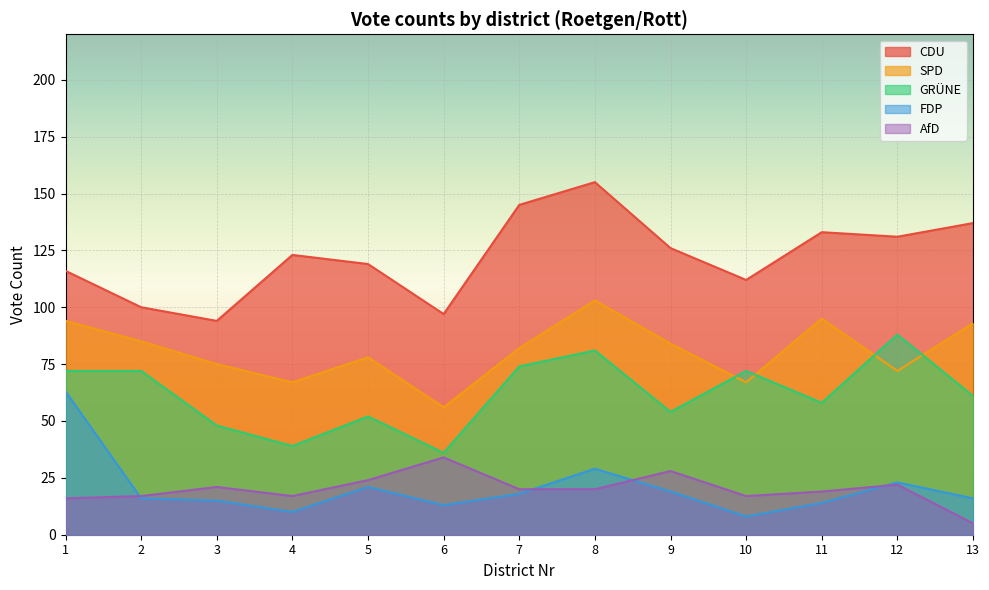

The value of SPD at 2 is 85. True or false?

True